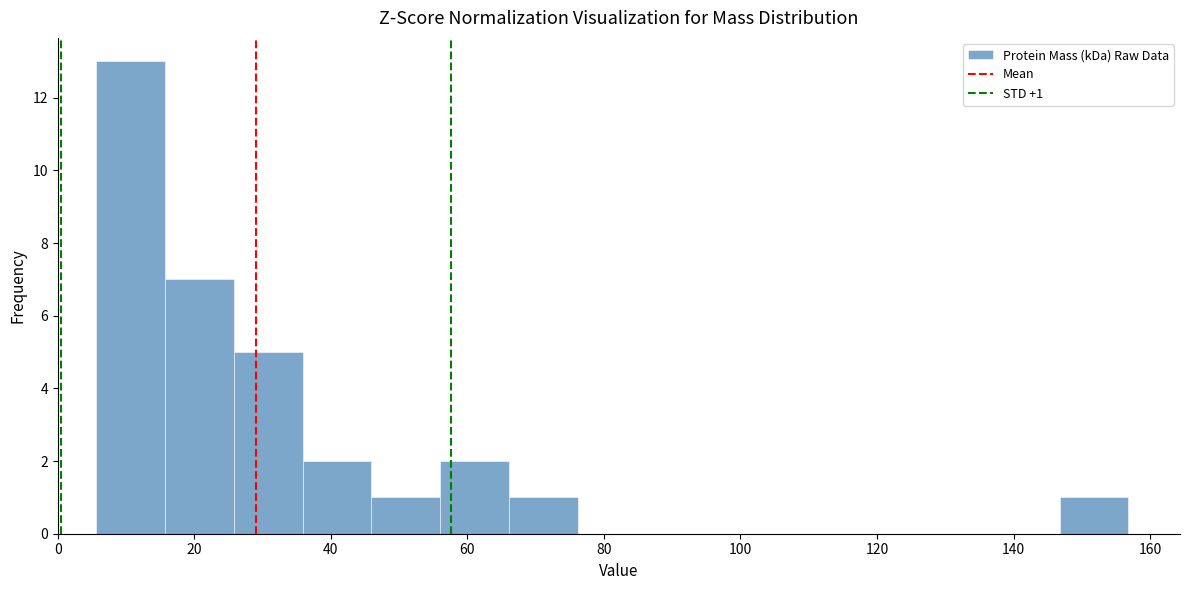

Which range on the x-axis has the tallest bar?

6 to 16